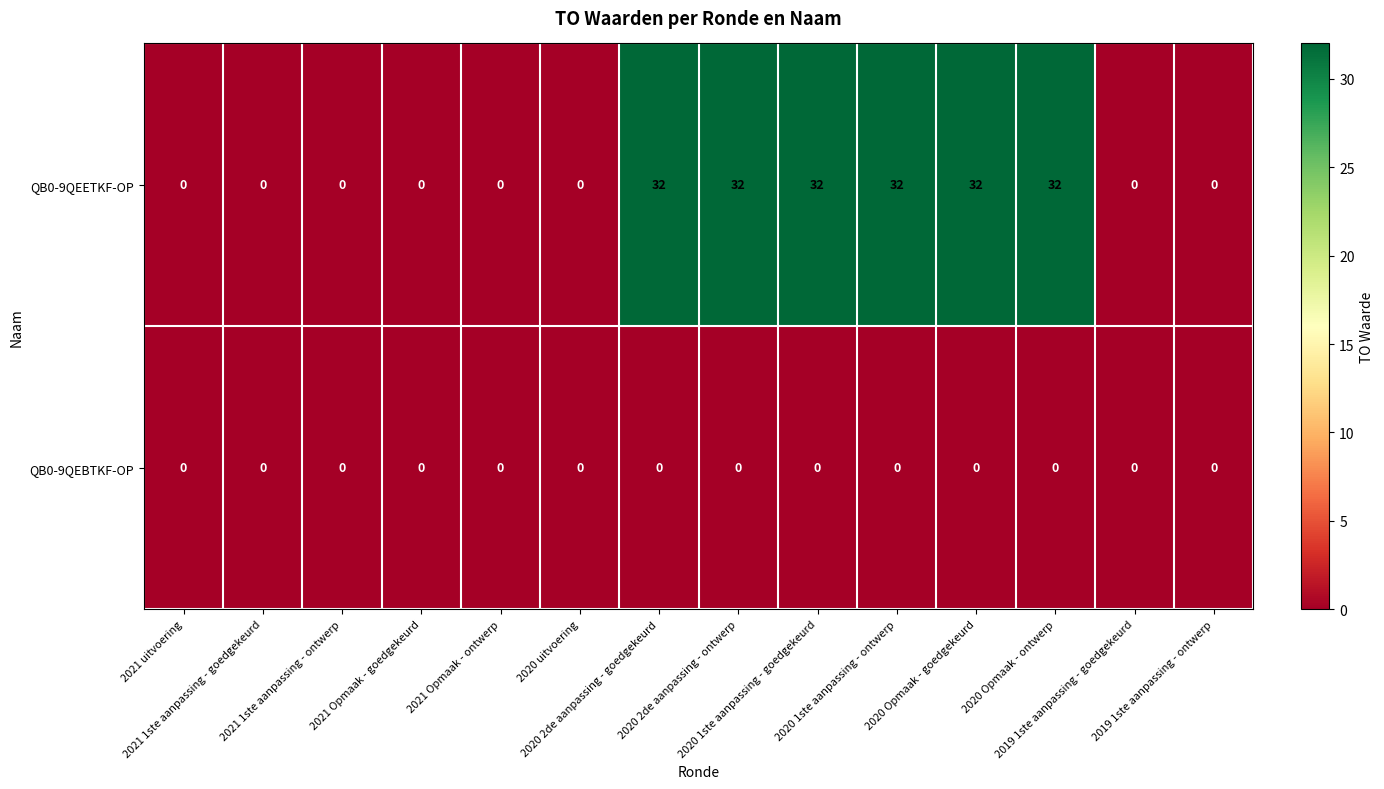

Rank the series by their maximum value, from highest to lowest.

QB0-9QEETKF-OP, QB0-9QEBTKF-OP